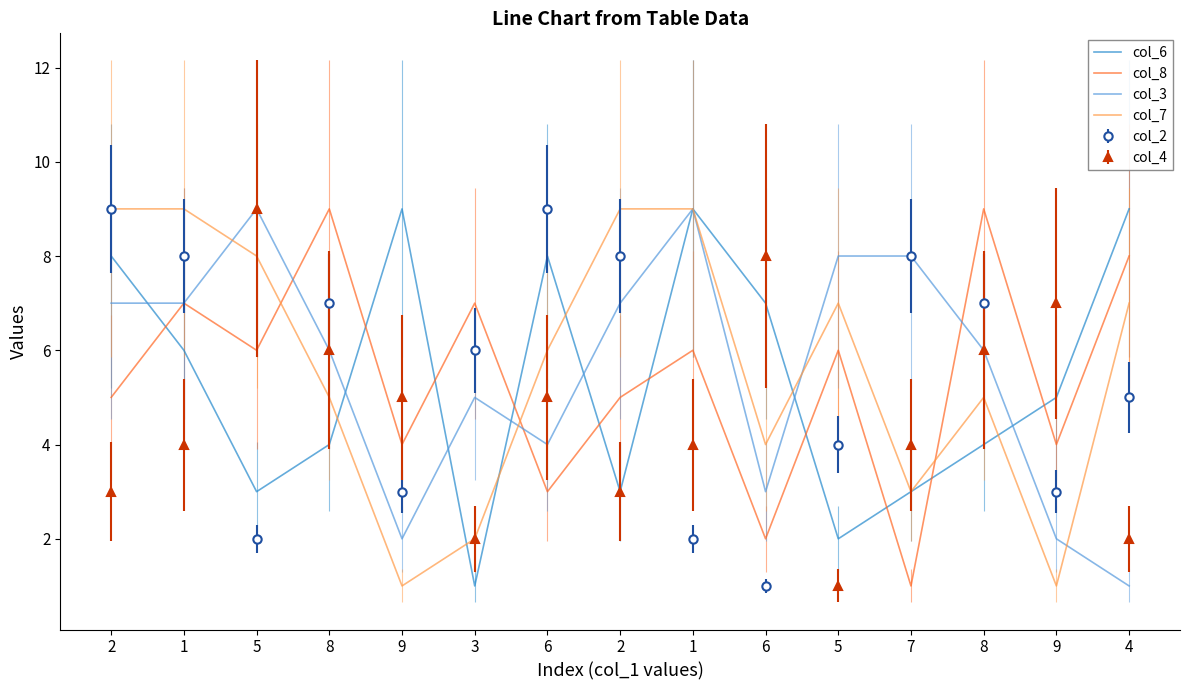

What are all the series names shown in the legend?

col_6, col_8, col_3, col_7, col_2, col_4